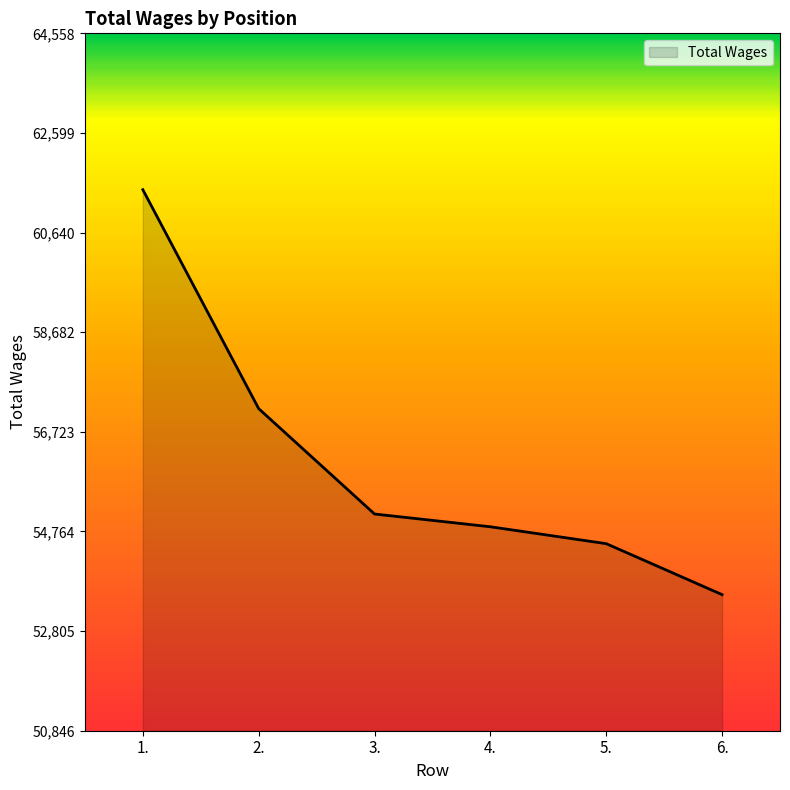

What is the maximum value shown in the chart?

61484